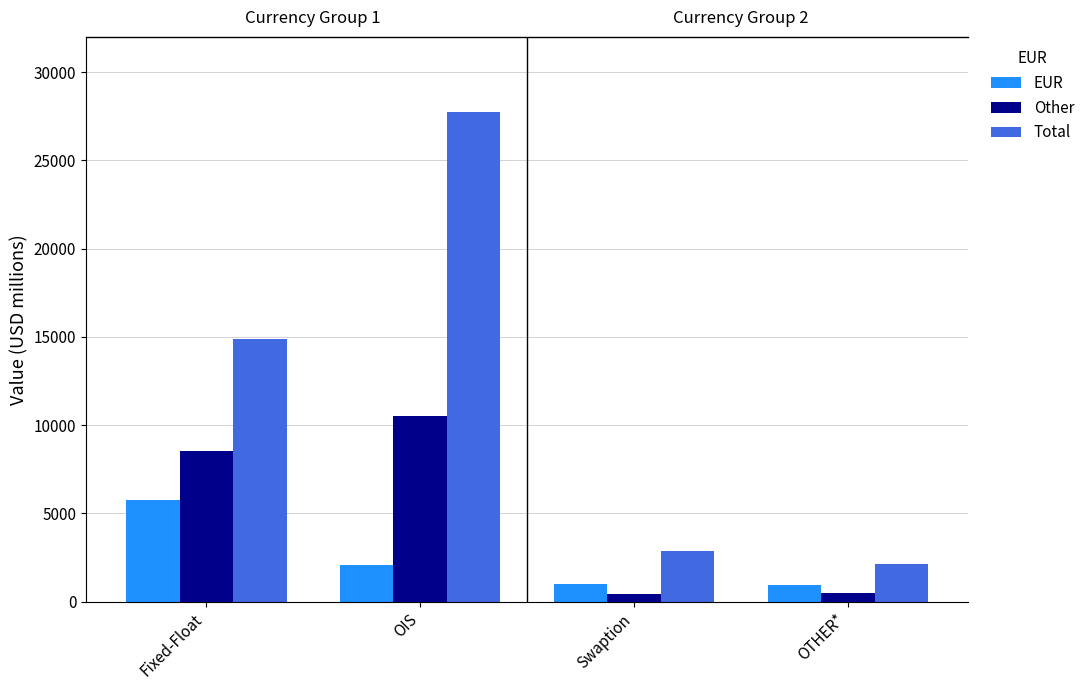

Reading right to left, extract all data points from this chart.

EUR: OTHER*=954	Swaption=1024	OIS=2097	Fixed-Float=5774
Other: OTHER*=498	Swaption=462	OIS=10544	Fixed-Float=8539
Total: OTHER*=2128	Swaption=2874	OIS=27761	Fixed-Float=14863